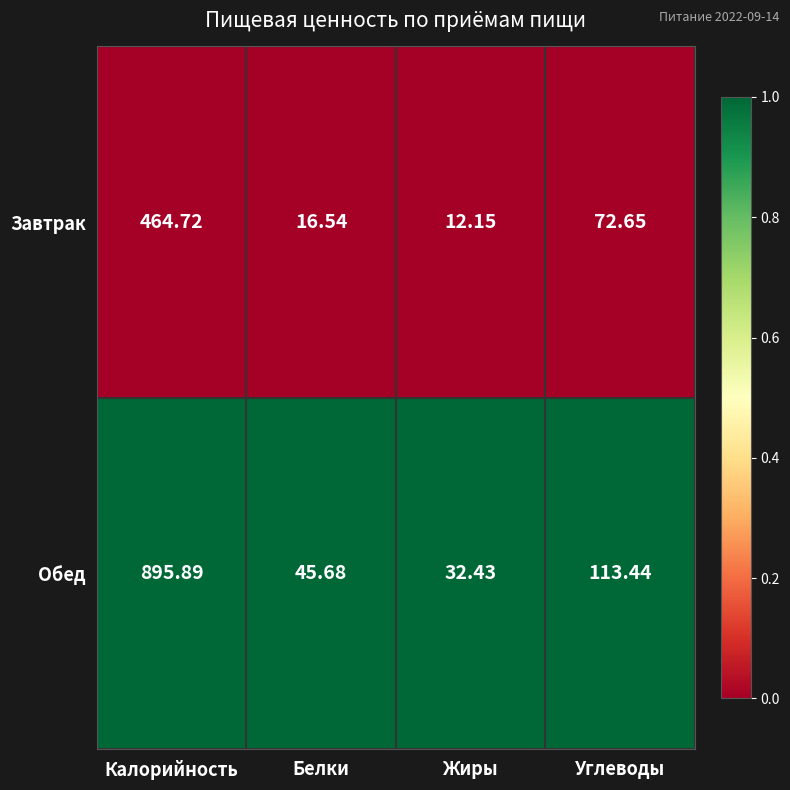

What is the difference between the highest and lowest values at Белки?

29.1